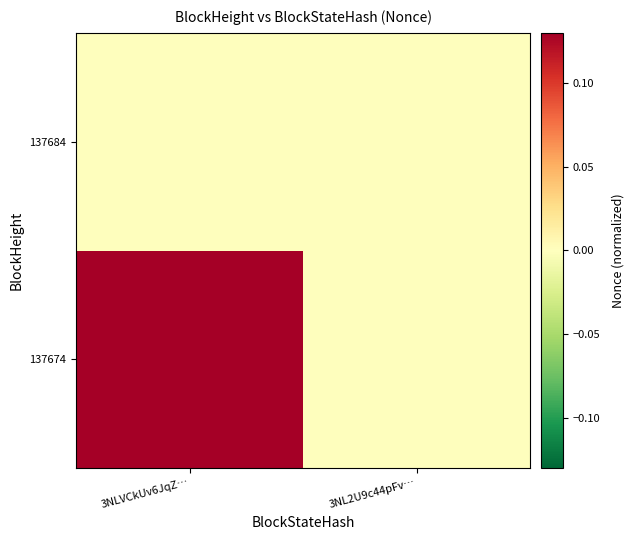

What is the difference between the highest and lowest values at 3NLVCkUv6JqZ…?

0.1